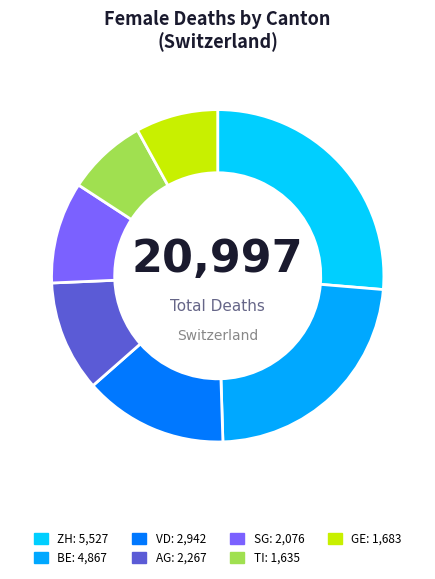

What is the smallest slice in the pie chart?

TI